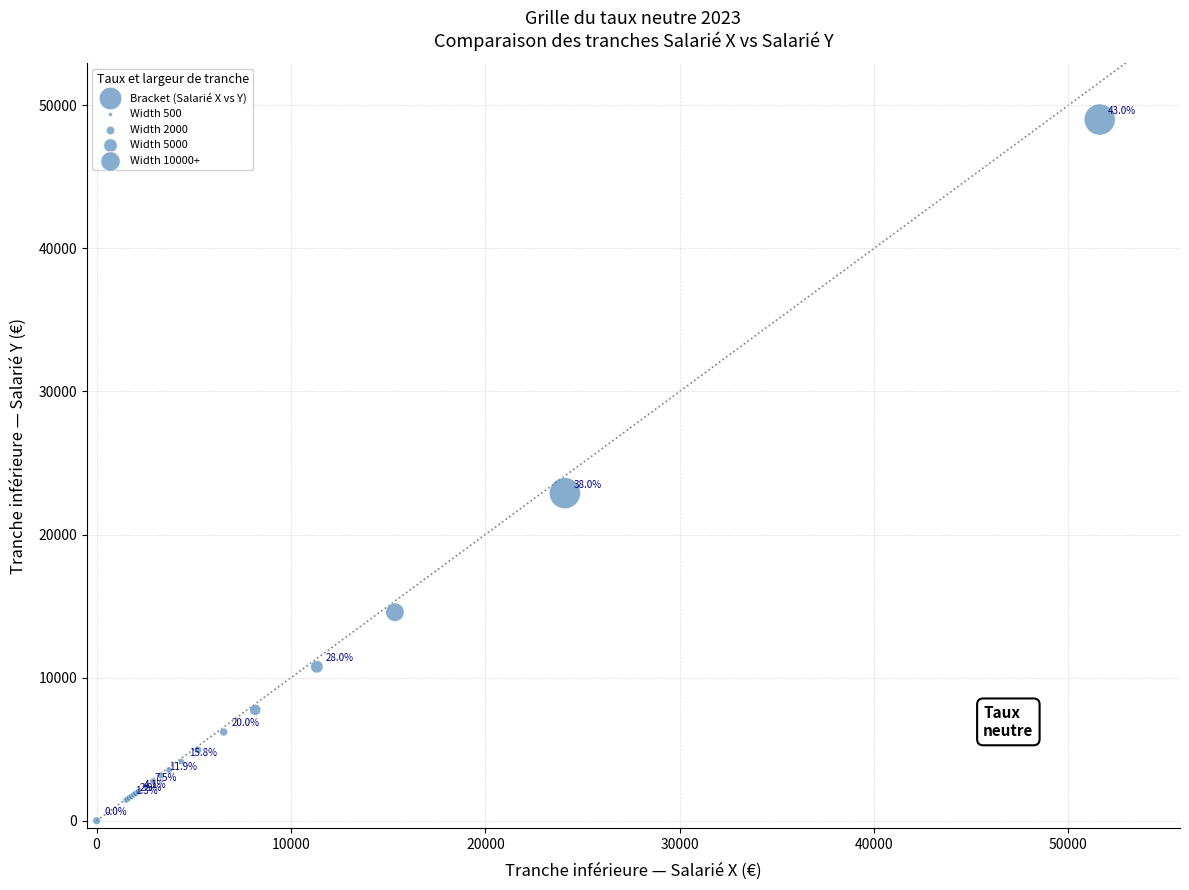

What Y value in the scatter plot is closest to 24500?

22891